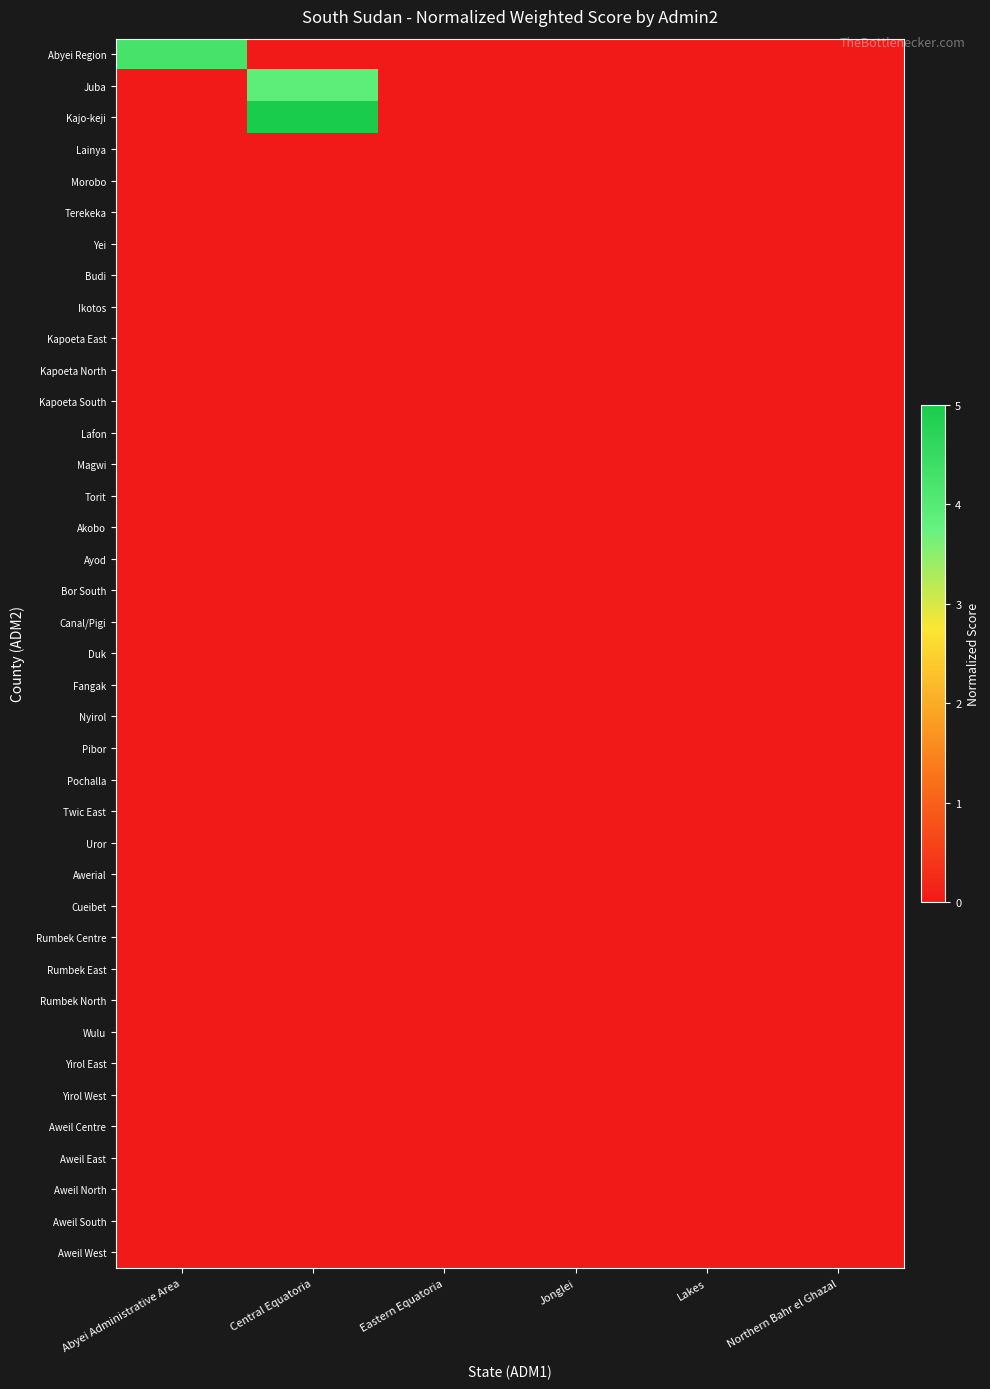

Between Abyei Administrative Area and Central Equatoria, which series saw the biggest shift?

Kajo-keji